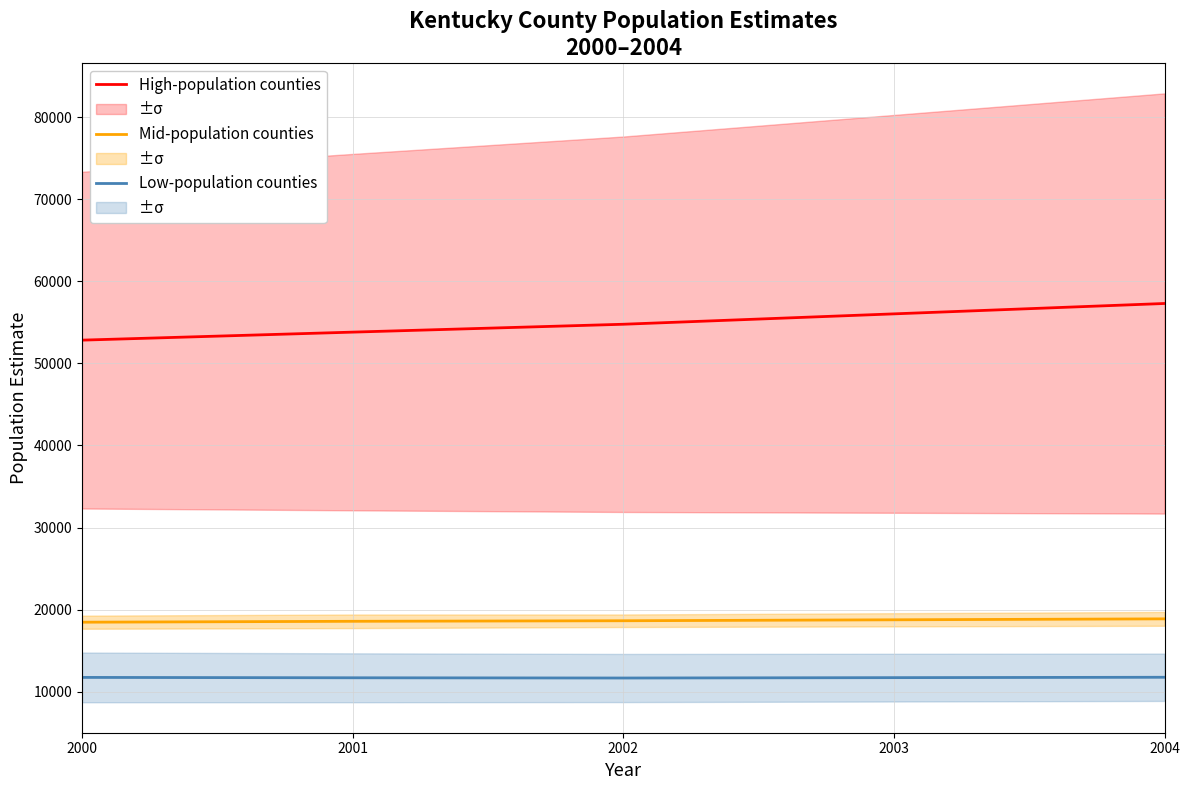

What are all the series names shown in the legend?

High-population counties, Mid-population counties, Low-population counties